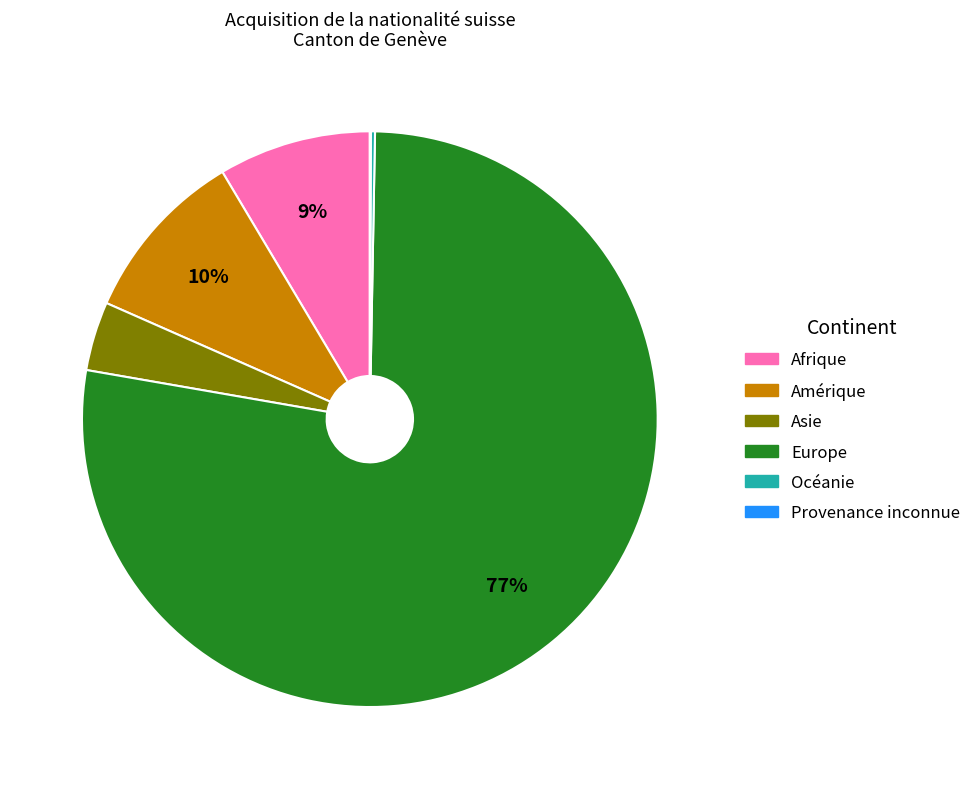

What is the largest slice in the pie chart?

Europe